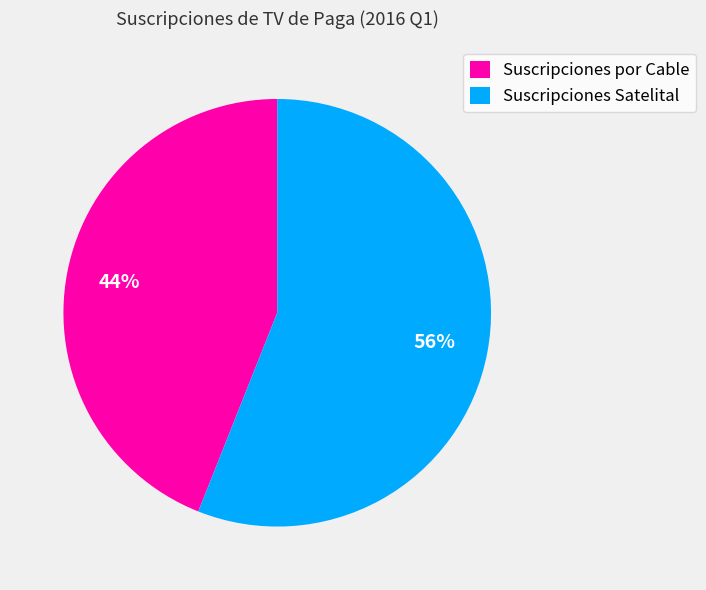

True or false: Suscripciones Satelital accounts for 56% of the total.

True